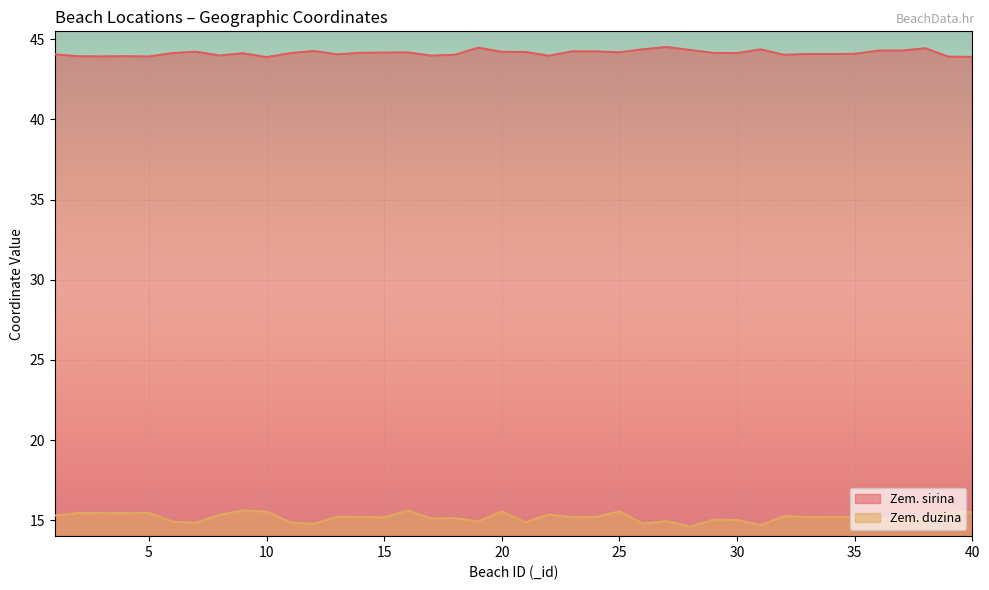

True or false: Zem. sirina has more than 2 points higher than both neighbors.

True